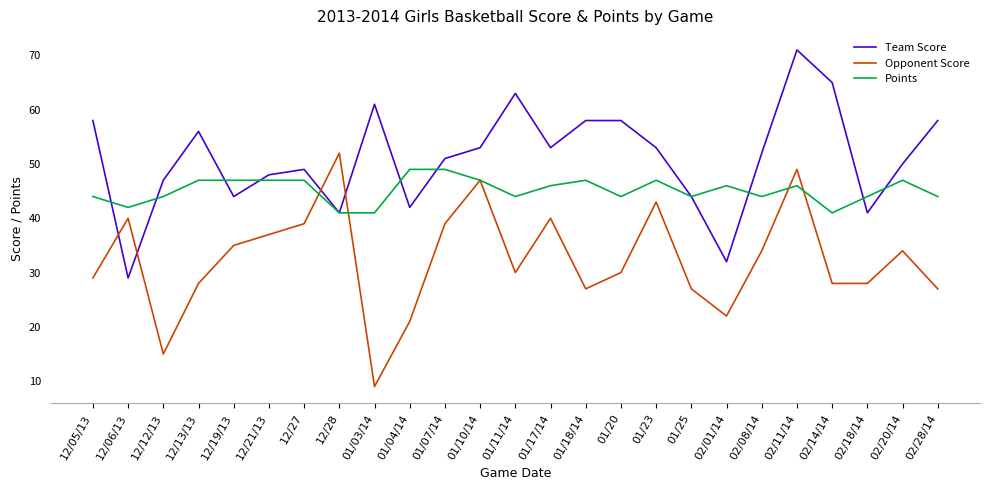

What position from the left is 12/13/13?

4